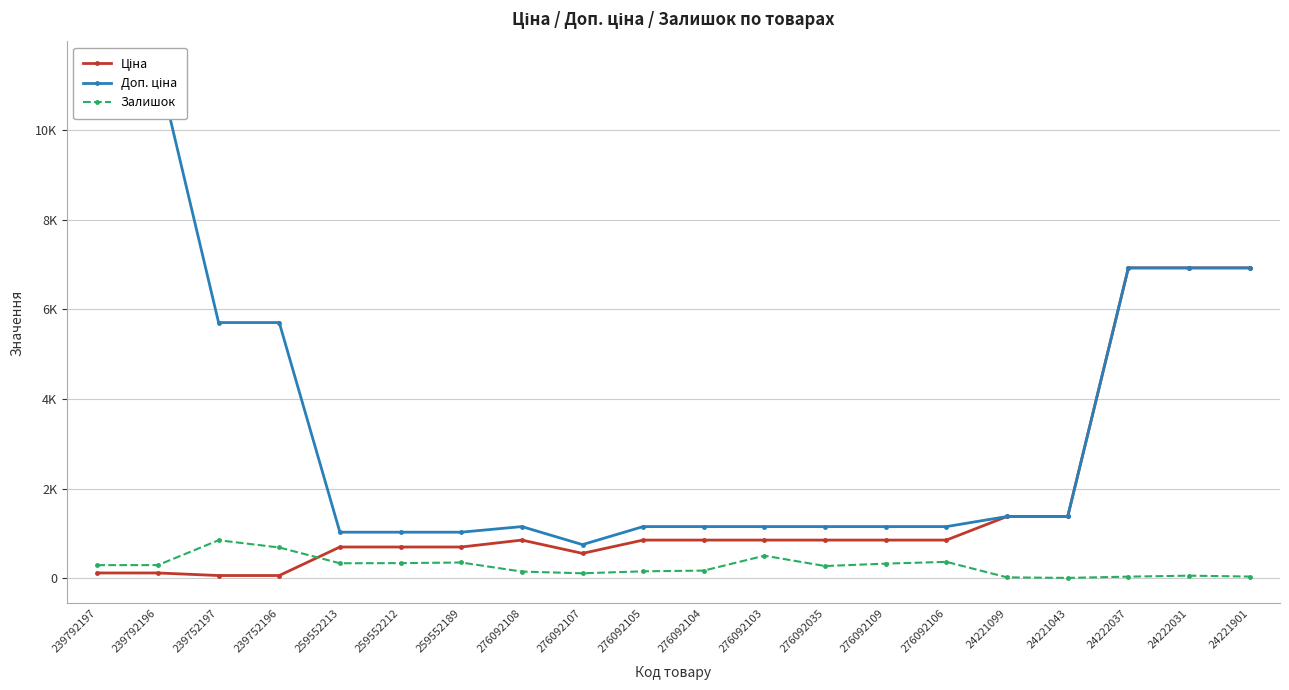

Which has a higher value, 239752196 or 259552213?

259552213